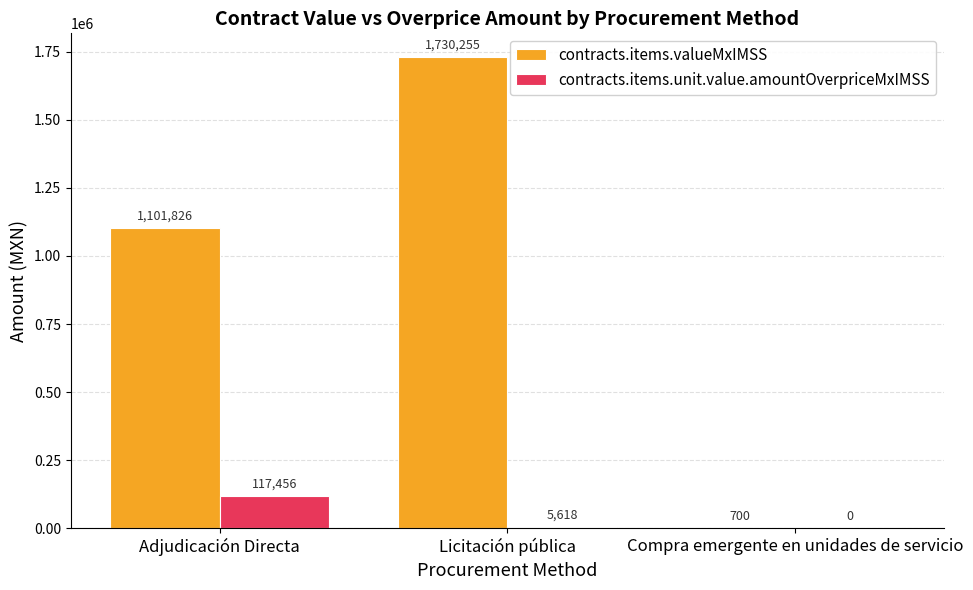

At which category is the sum across all series the highest?

Licitación pública